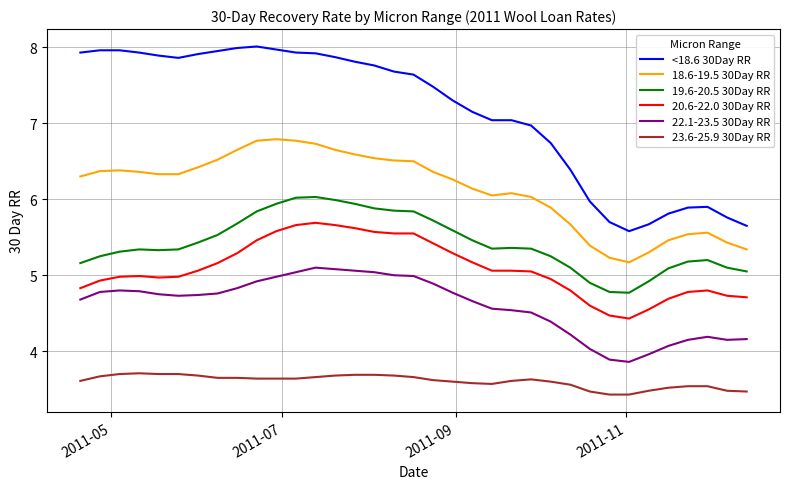

True or false: 18.6-19.5 30Day RR and 19.6-20.5 30Day RR intersect in this chart.

False